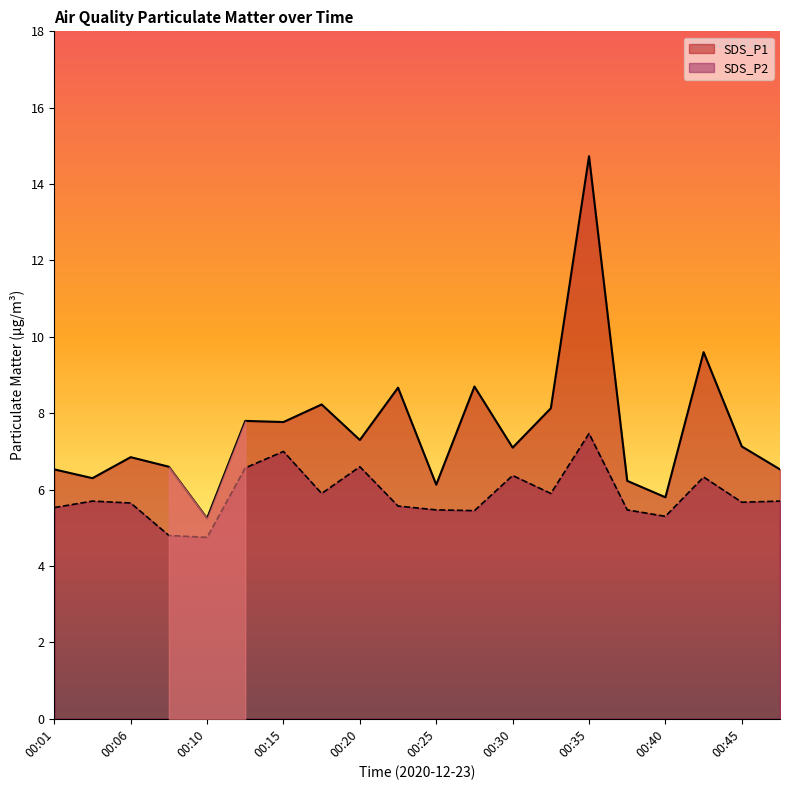

Which category has the lowest value in the SDS_P1 series?

00:10